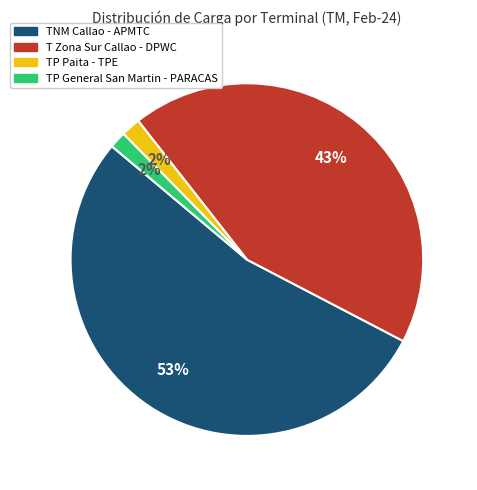

Combined, do TP General San Martin - PARACAS and TP Paita - TPE account for over 50%?

No